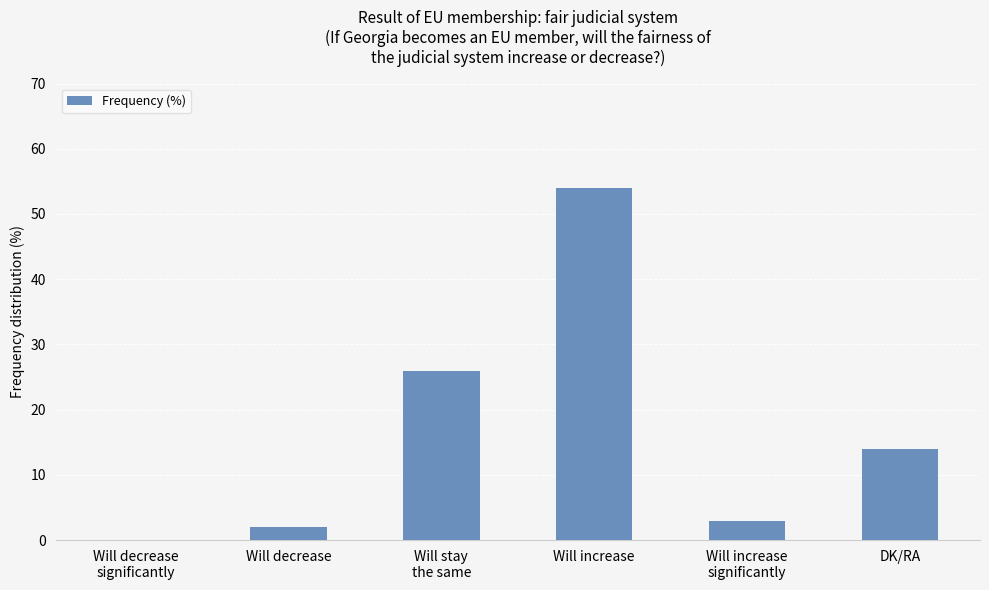

Is it true that the value at Will decrease is 2?

True